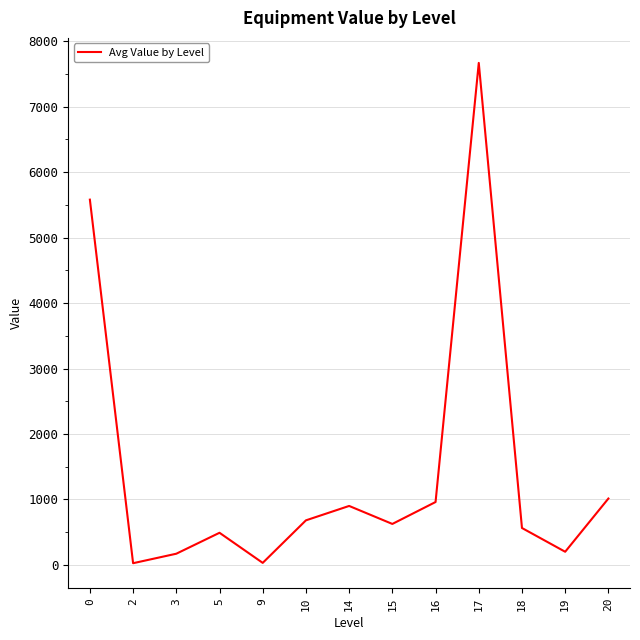

What is the maximum value shown in the chart?

7670.0